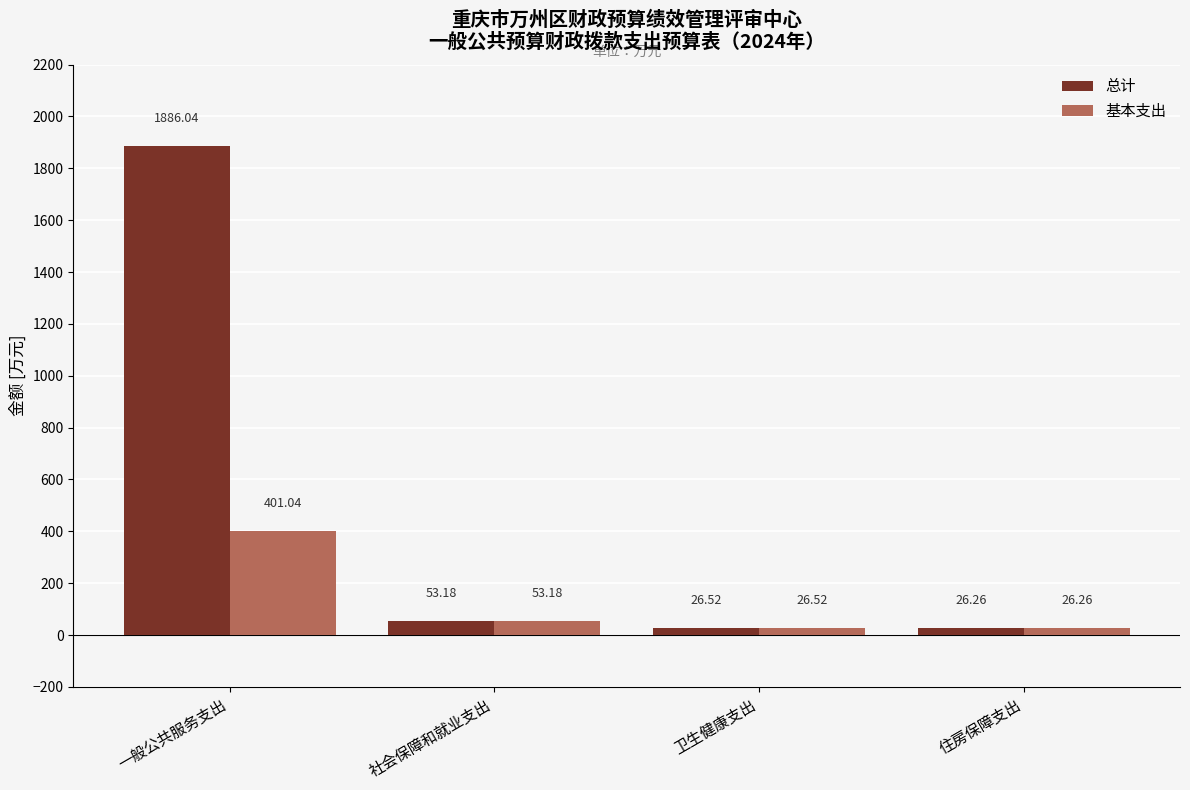

Which category has the lowest value in the 基本支出 series?

住房保障支出